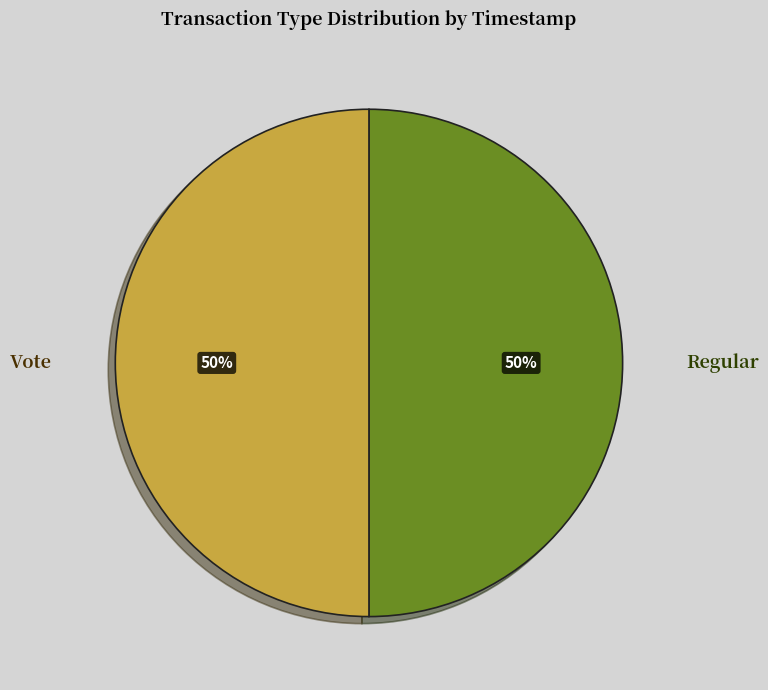

The Regular slice represents 50% of the pie. True or false?

True